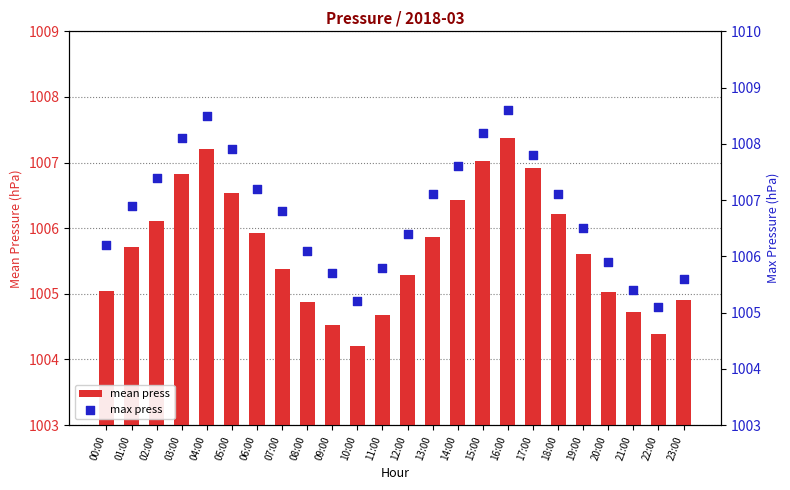

Which series contains the highest Y value?

max press